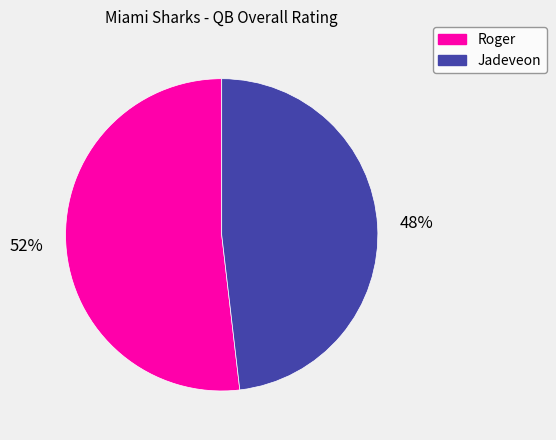

The Roger slice represents 52% of the pie. True or false?

True